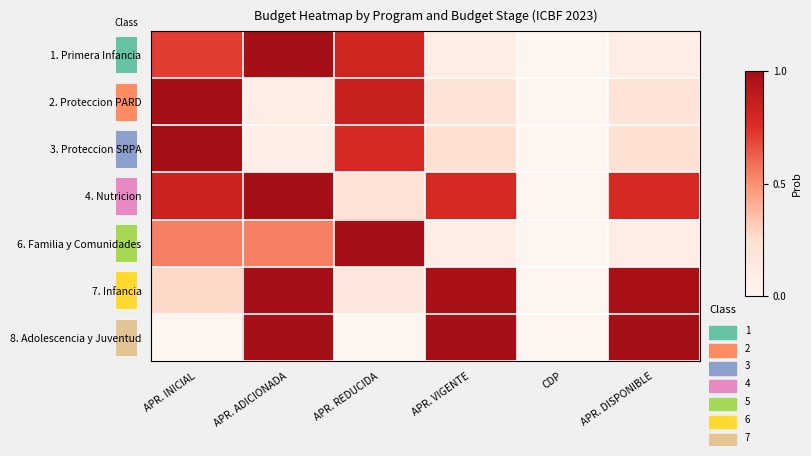

The value of 8. Adolescencia y Juventud at APR. ADICIONADA is 1.0. True or false?

True